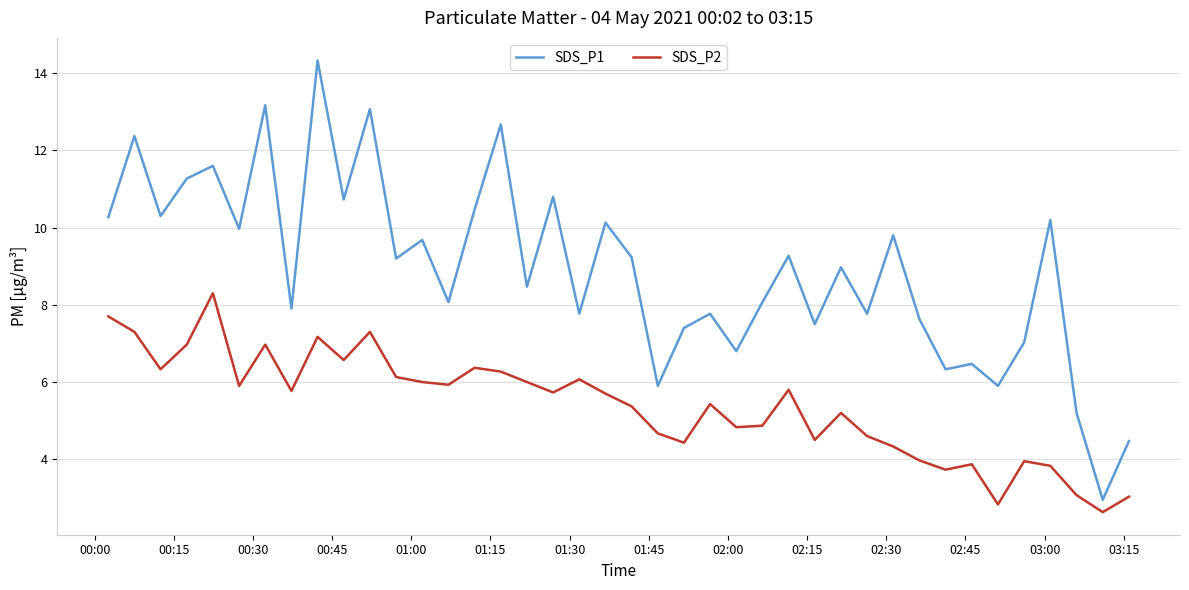

True or false: SDS_P2 has more than 2 interior local peaks.

True